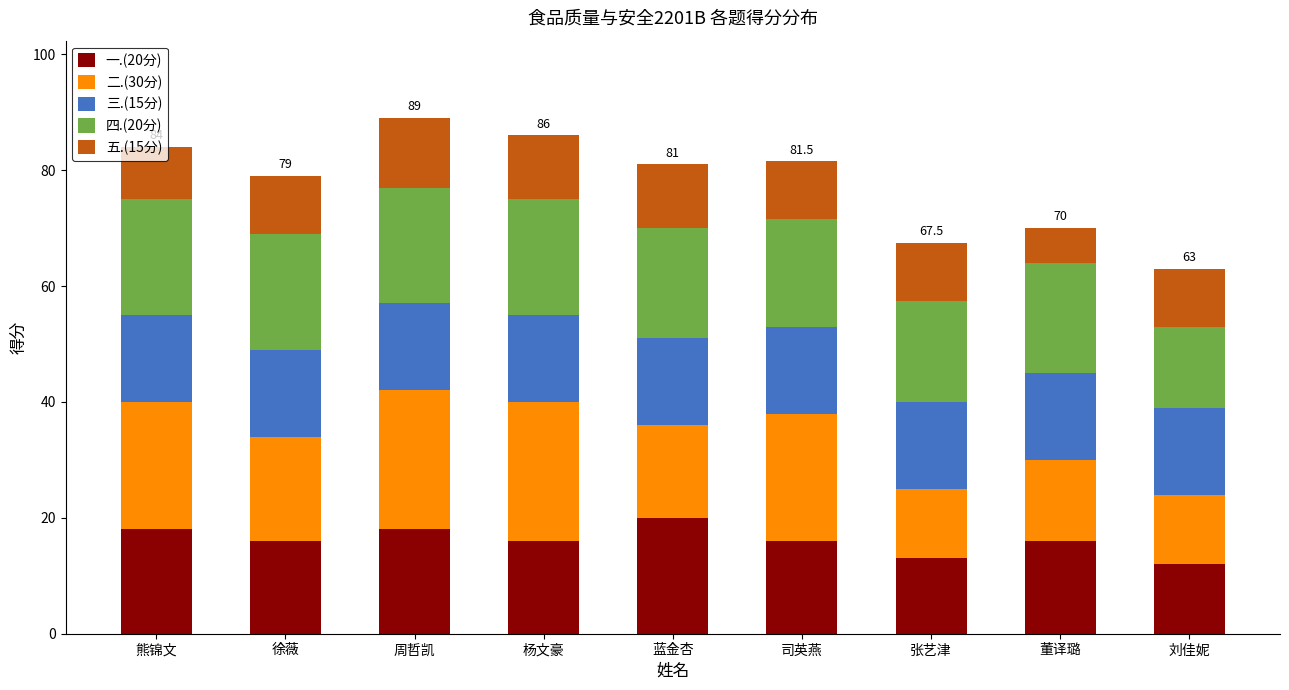

What is the highest value of the 一.(20分) series?

20.0